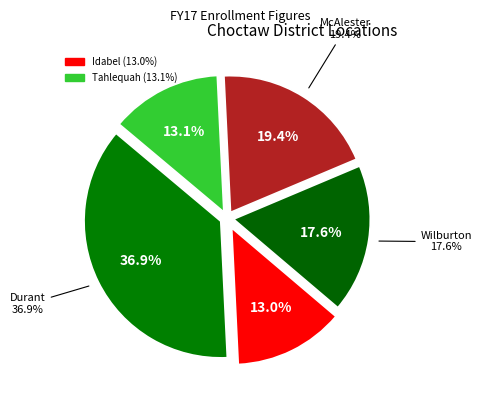

Which slice is the smallest?

Idabel